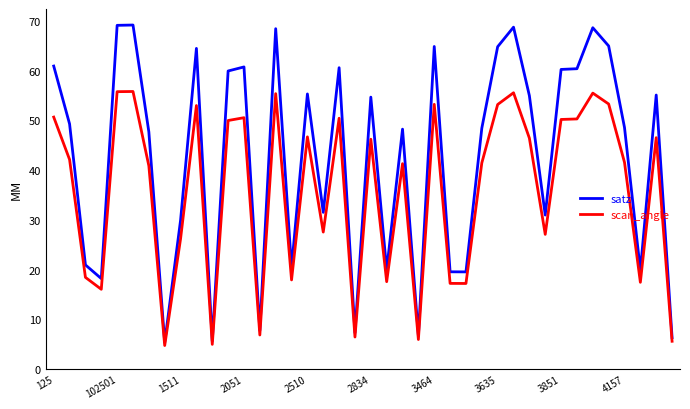

What is the highest value of the satz series?

69.2